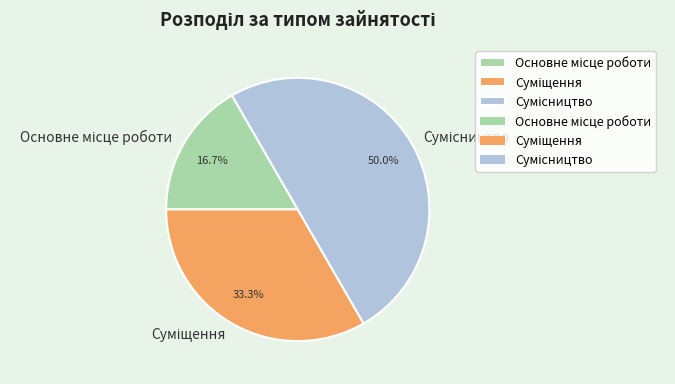

Is it true that Сумісництво is 39% of the pie?

False